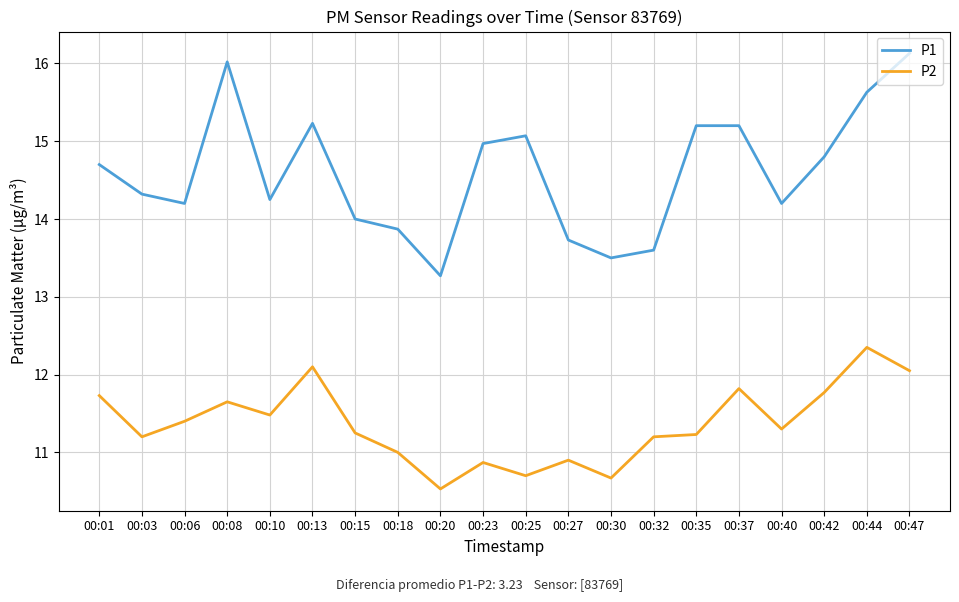

Which series has the largest range (max minus min)?

P1